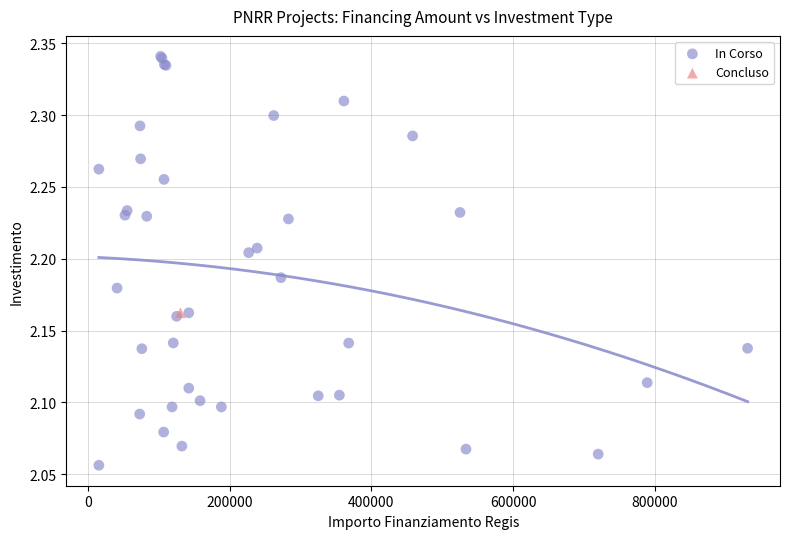

What are all the series names shown in the legend?

In Corso, Concluso